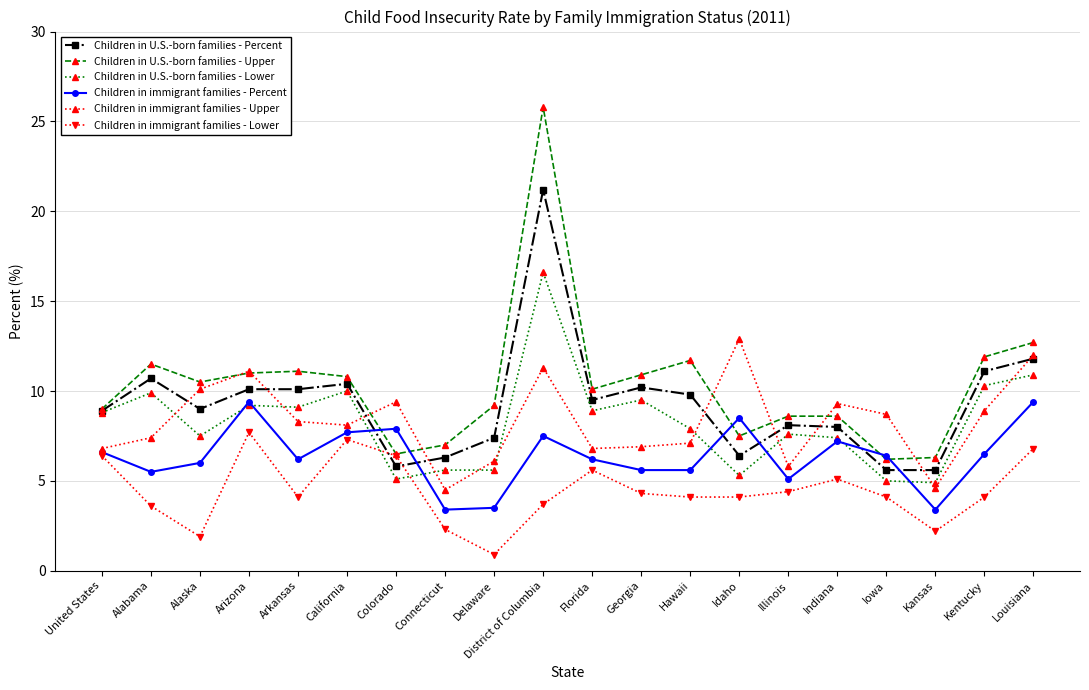

Read the Children in immigrant families - Lower value at California.

7.3